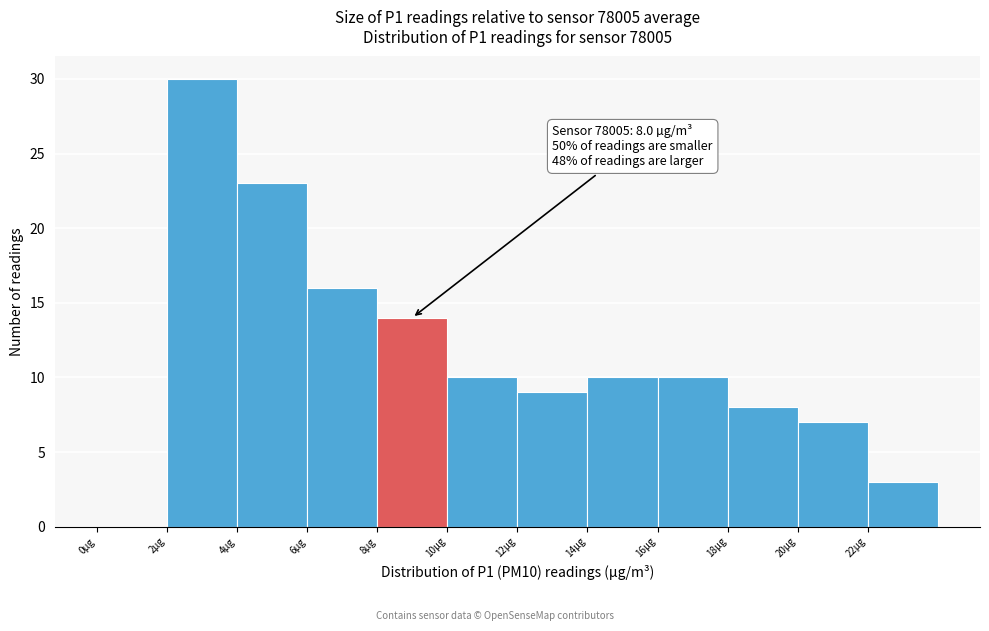

Which range on the x-axis has the tallest bar?

2 to 4